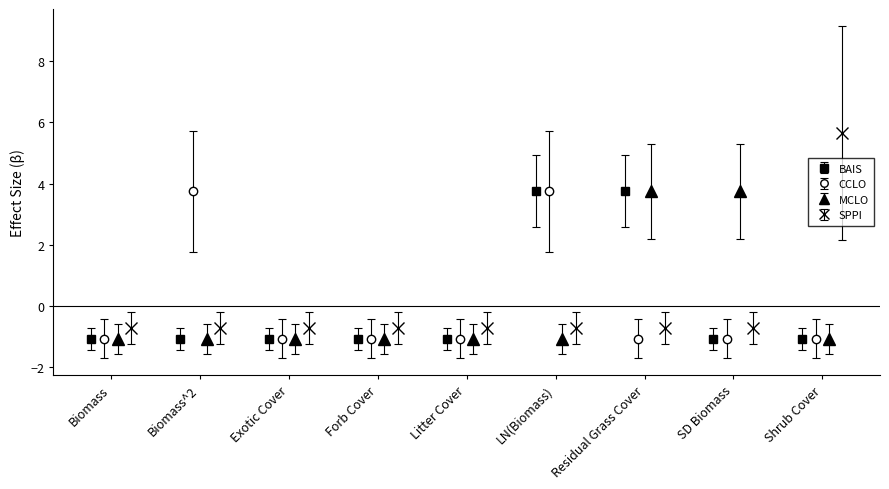

What is the value of the BAIS point at the 5th from the left?

-1.1